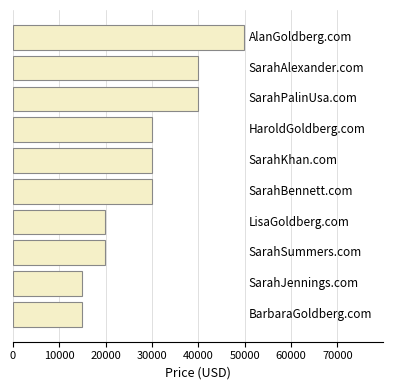

What is the difference between the second highest and second lowest values?

25000